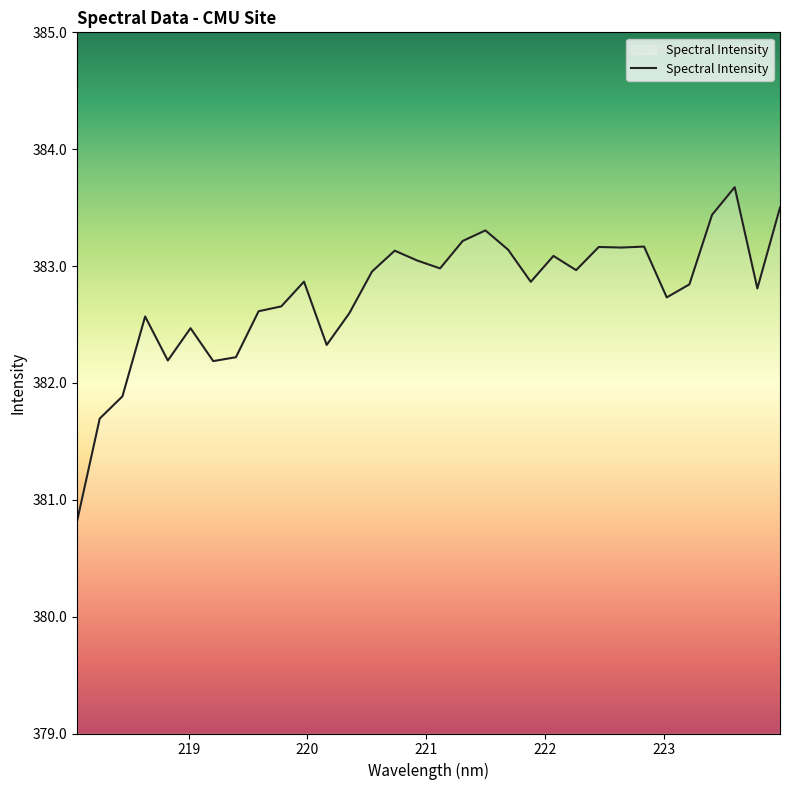

What is the greatest value displayed?

383.7